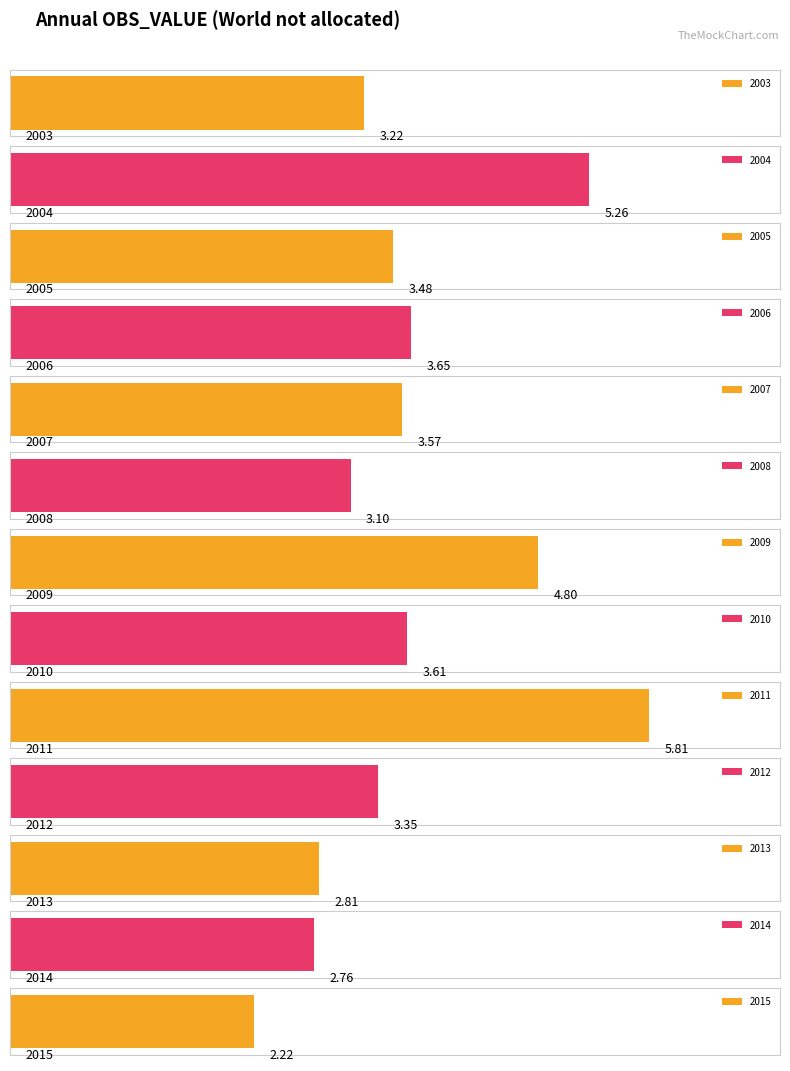

What is the change in value from 2012 to 2013?

-0.5